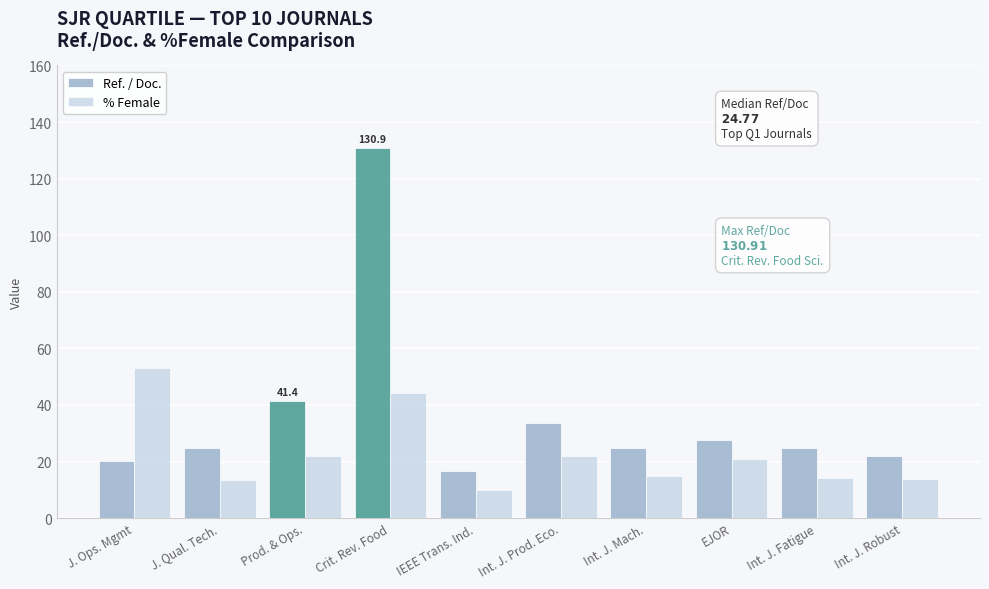

How many groups of bars are there?

10